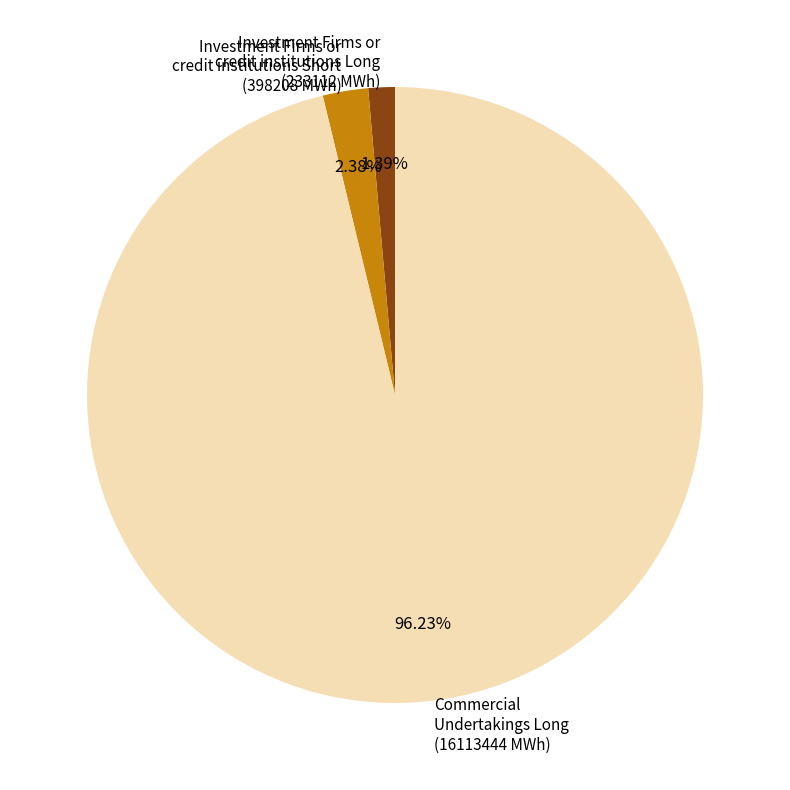

To the nearest percent, what is the difference between the Investment Firms or credit institutions Long and Commercial Undertakings Long slice percentages?

95%